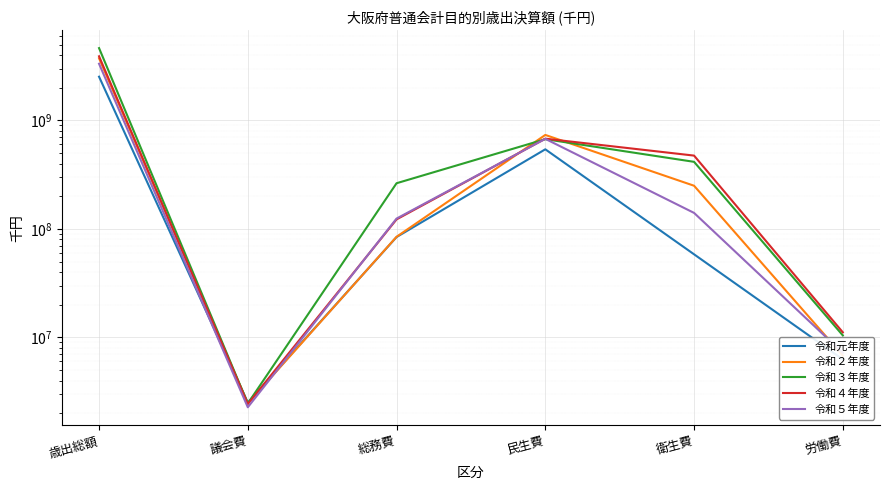

How many times do 令和２年度 and 令和４年度 cross each other?

4